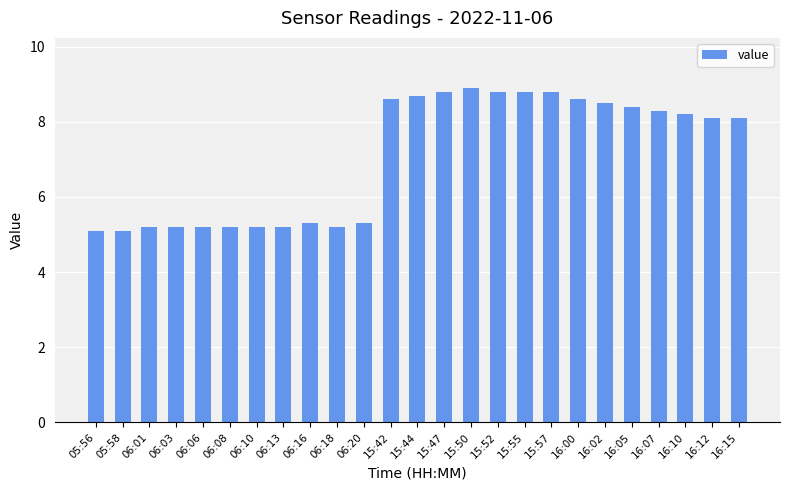

What is the difference between the maximum and minimum values?

3.8